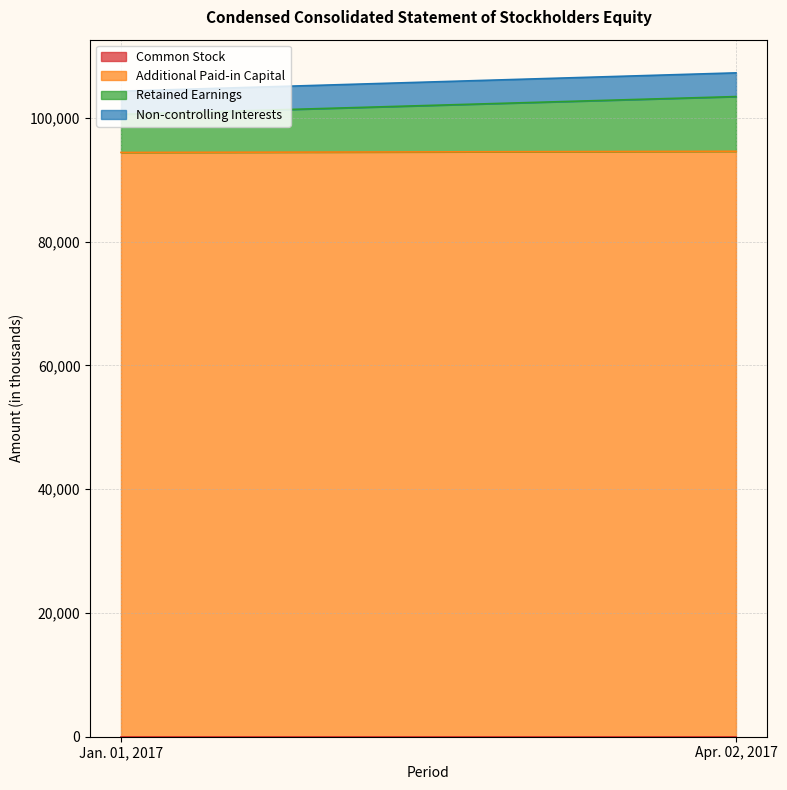

Does the chart have visible grid lines?

Yes